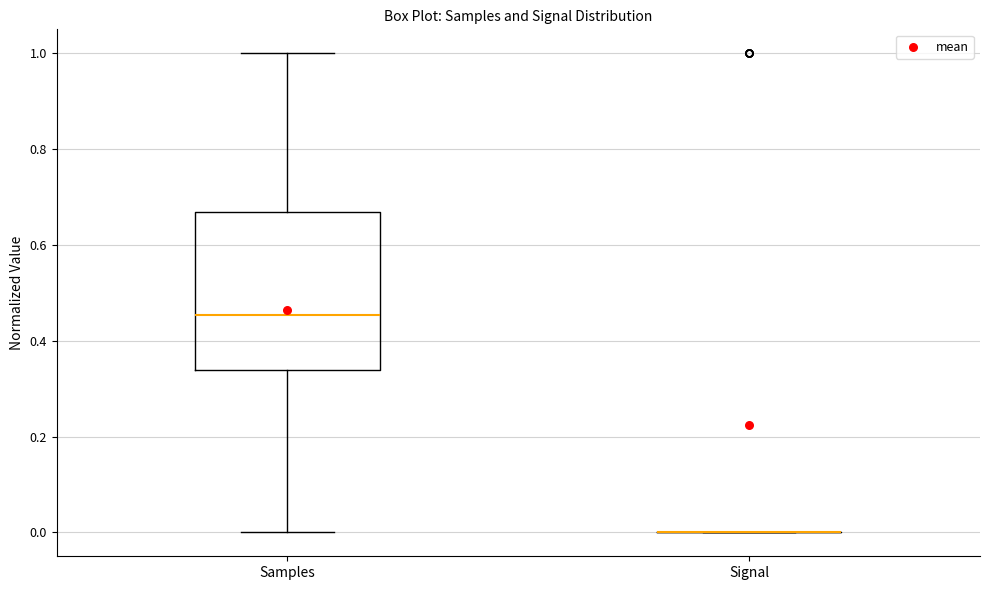

Where is the lower edge of the box for Samples on the y-axis? The values are not printed on the chart, so give them approximately, as read against the axis.

0.34